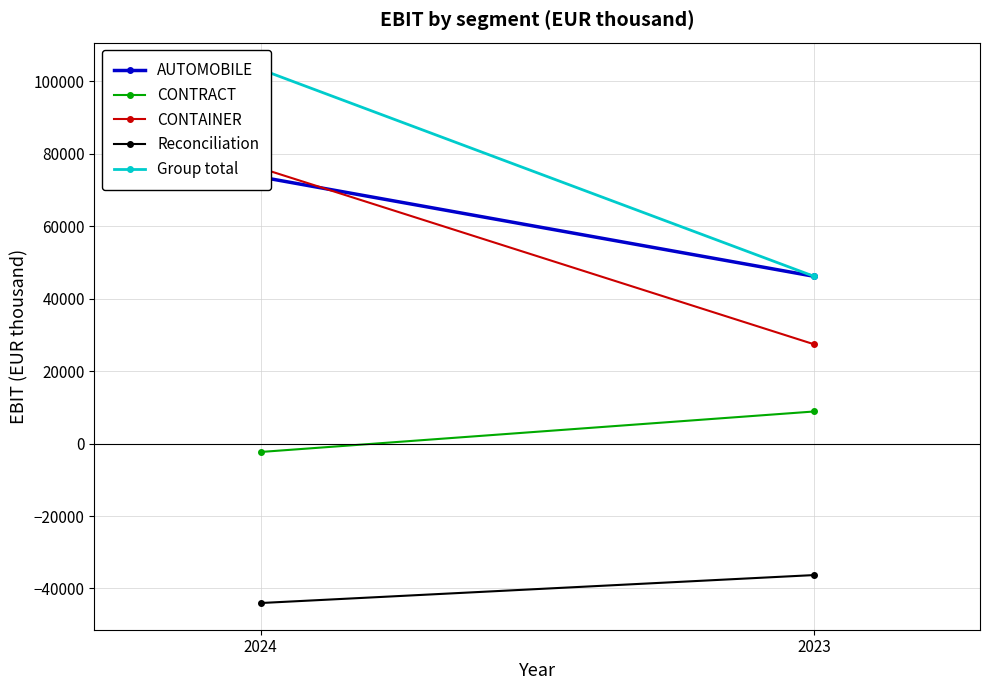

Reading left to right, list all the values displayed in this chart.

AUTOMOBILE: 73608	46199
CONTRACT: -2315	8864
CONTAINER: 76072	27431
Reconciliation: -44023	-36302
Group total: 103342	46192